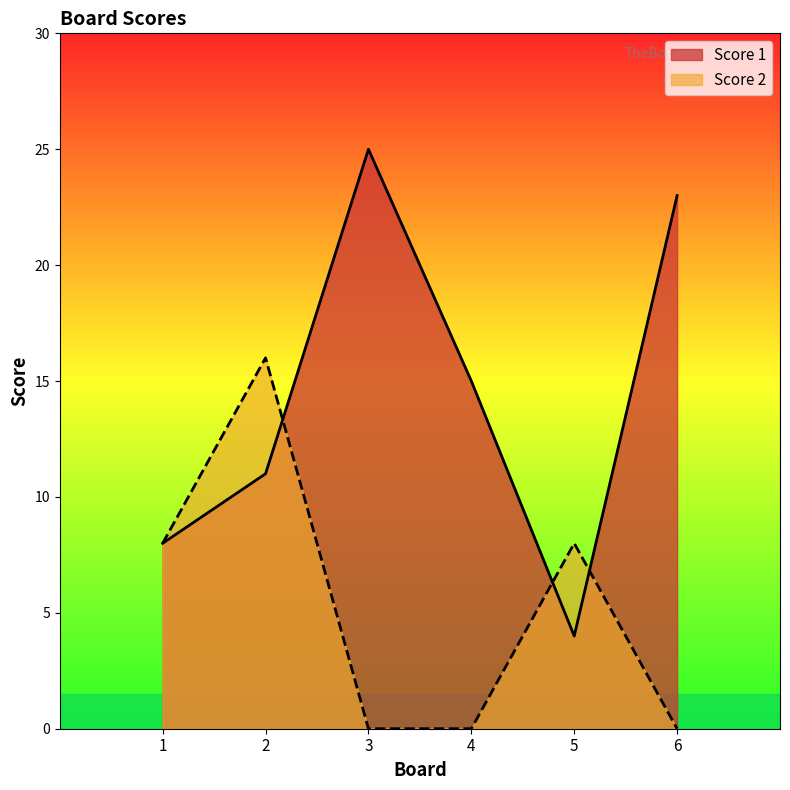

Reading right to left, list all the values displayed in this chart.

Score 1: 6=23	5=4	4=15	3=25	2=11	1=8
Score 2: 6=0	5=8	4=0	3=0	2=16	1=8